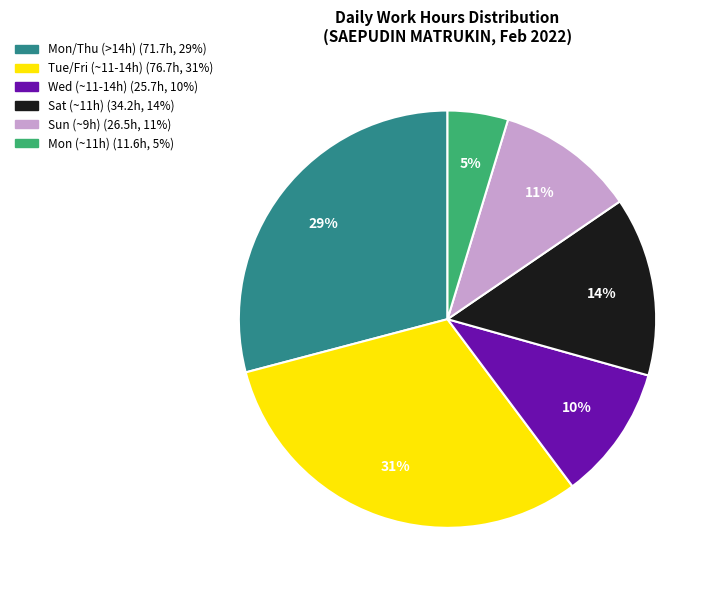

How many slices are in this pie chart?

6